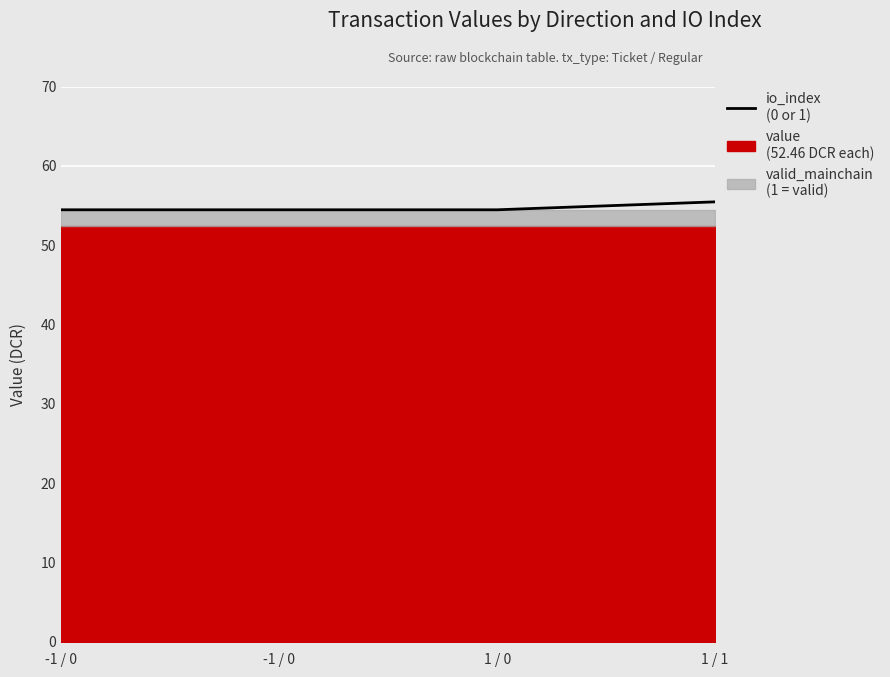

True or false: the data shows 54.5 at -1 / 0.

True